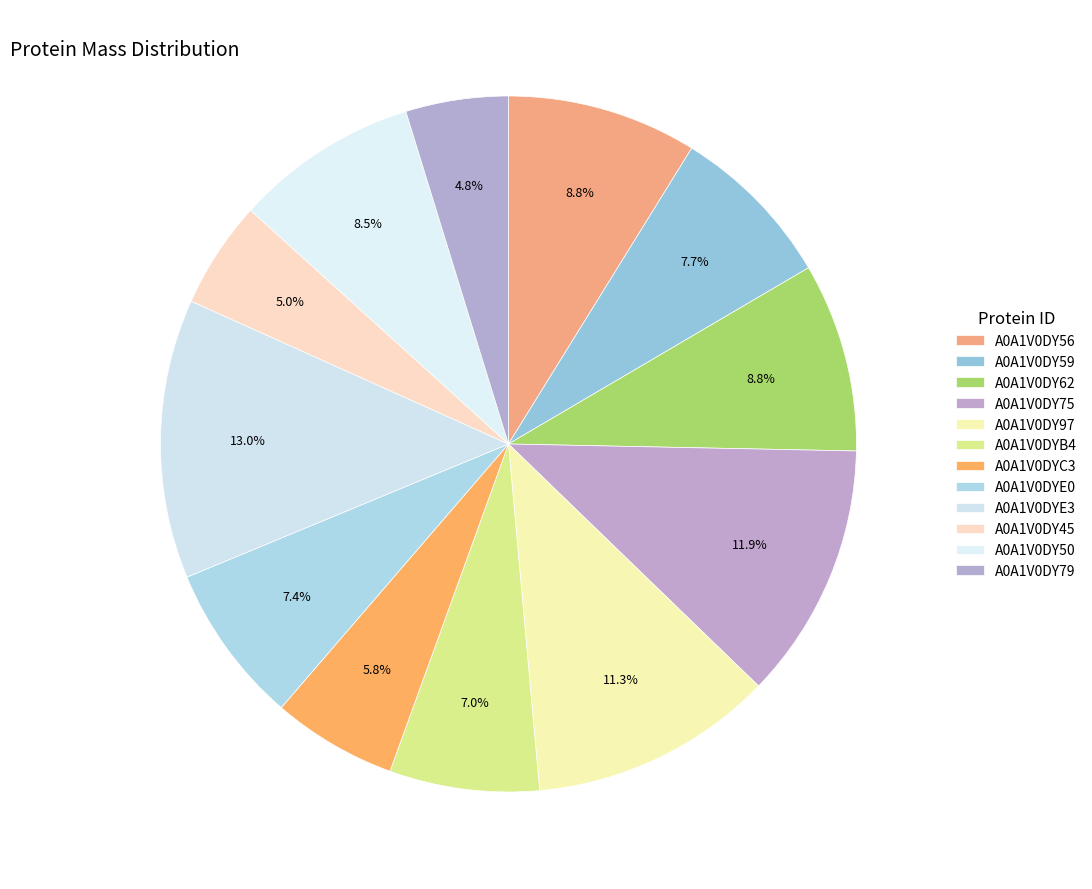

How many segments does this pie chart have?

12